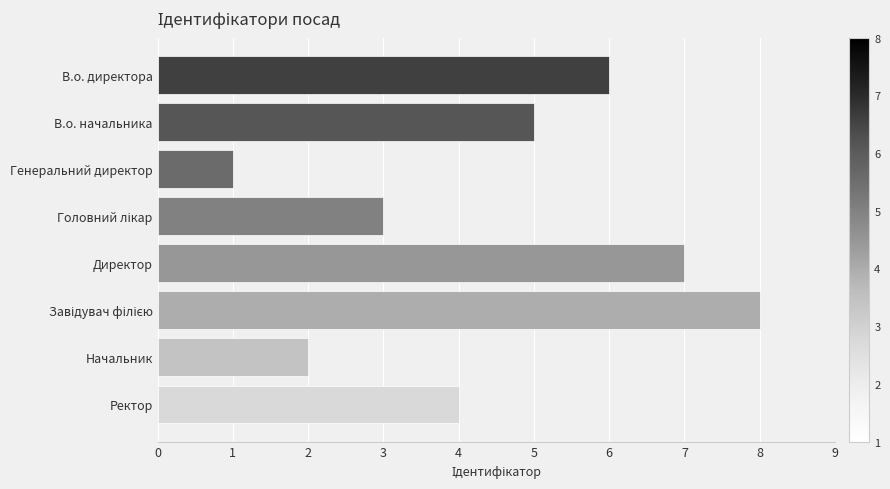

The chart shows a value of 3 at В.о. директора. True or false?

False